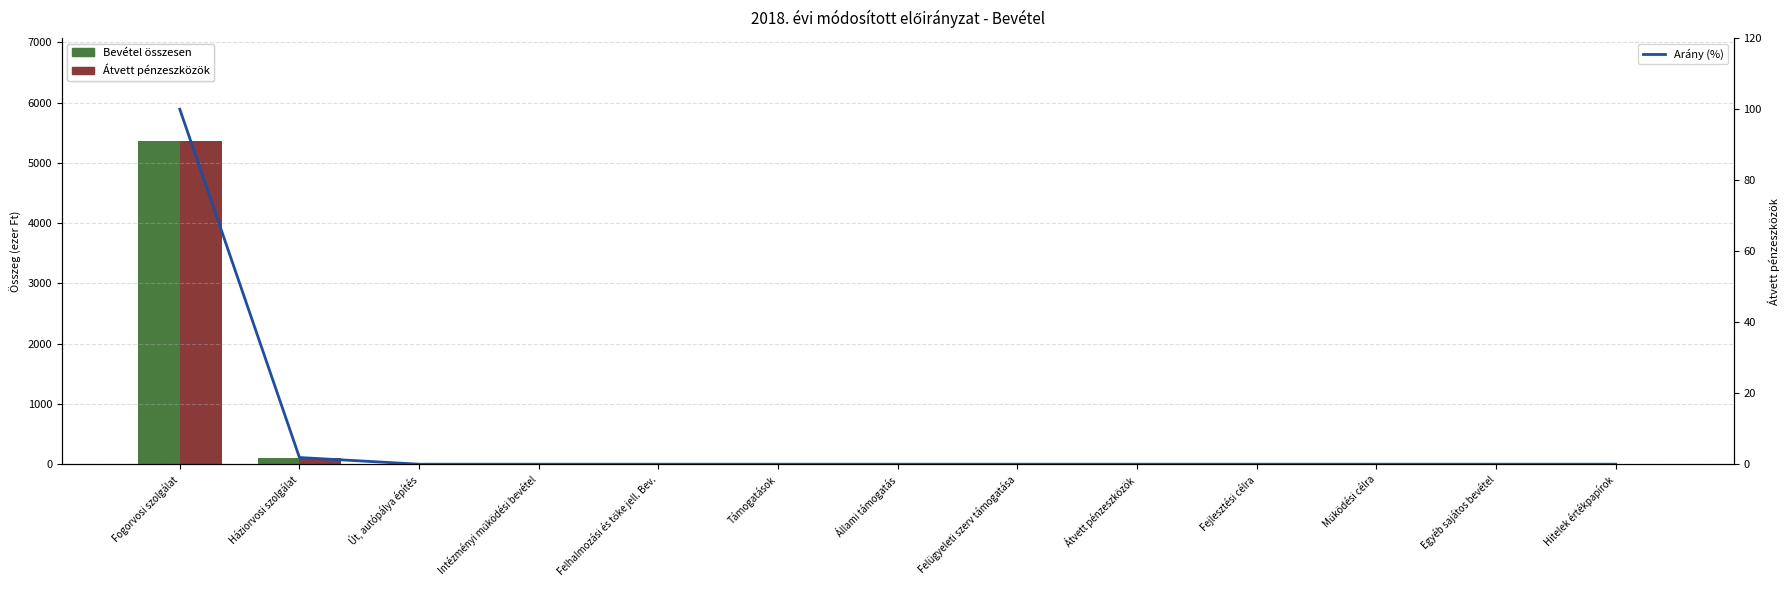

What position from the right is Háziorvosi szolgálat?

12